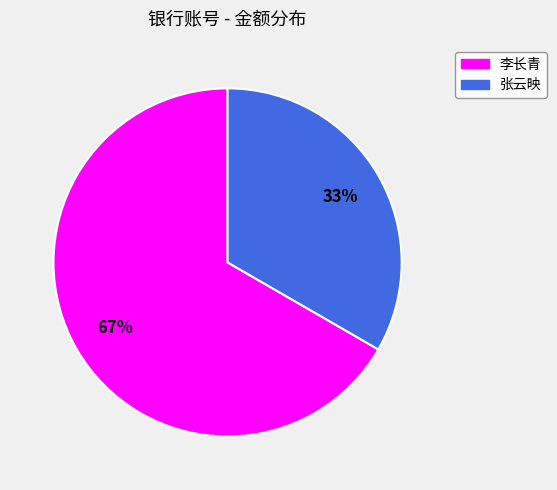

To the nearest percent, what portion does 张云映 represent?

33%